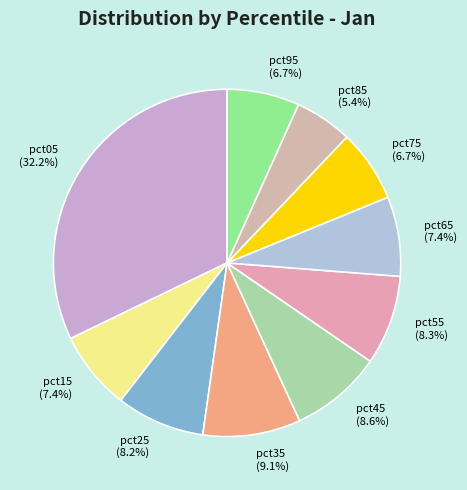

Which has a higher value, pct15 or pct25?

pct25